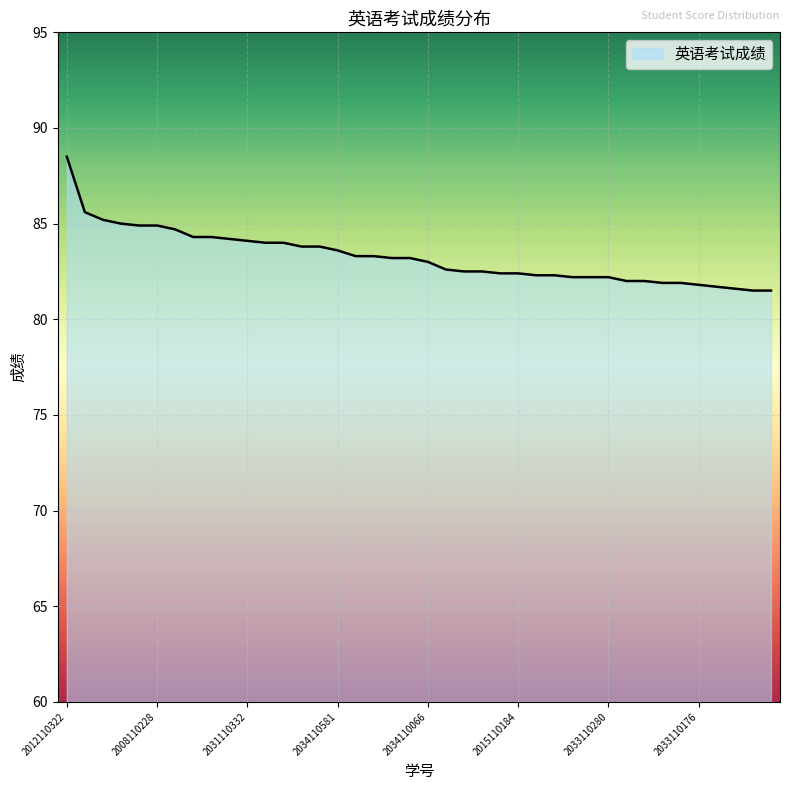

At which label is the value closest to 85?

2017110081